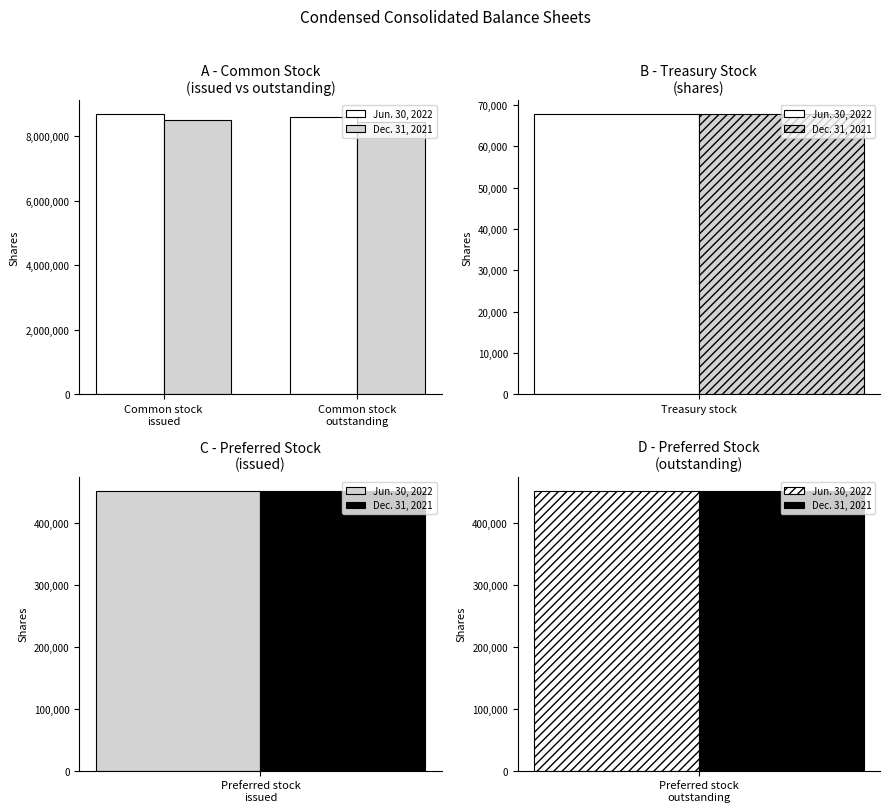

How many categories are shown in the chart?

5